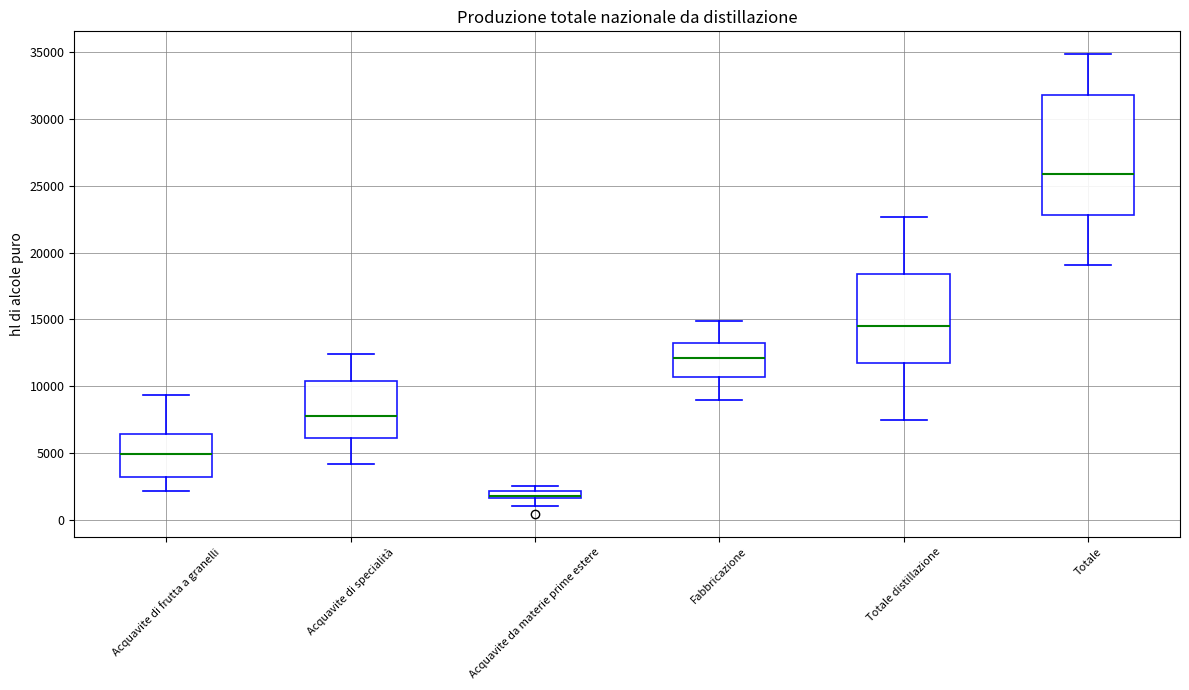

Which box has the highest median line?

Totale